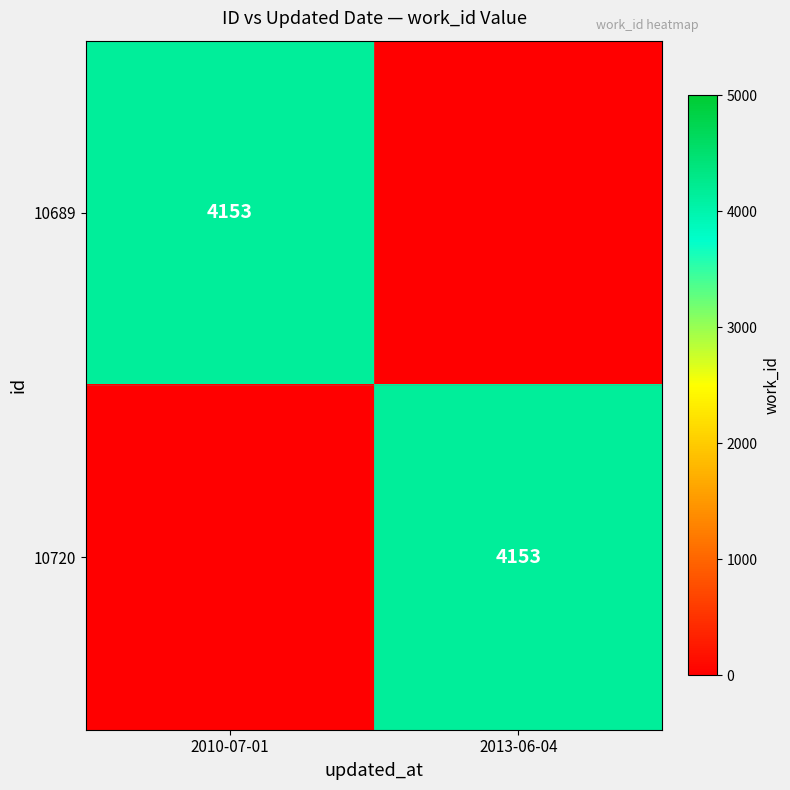

The value of 10689 at 2010-07-01 is 2837. True or false?

False